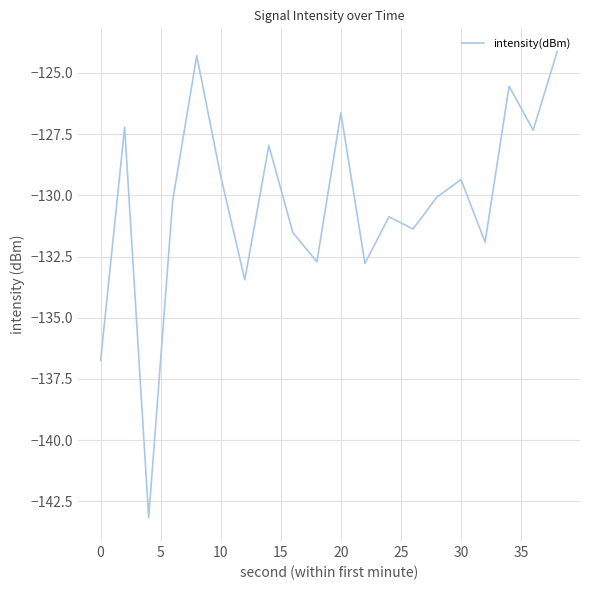

How many interior local valleys (lower than both neighbors) does the data have?

7